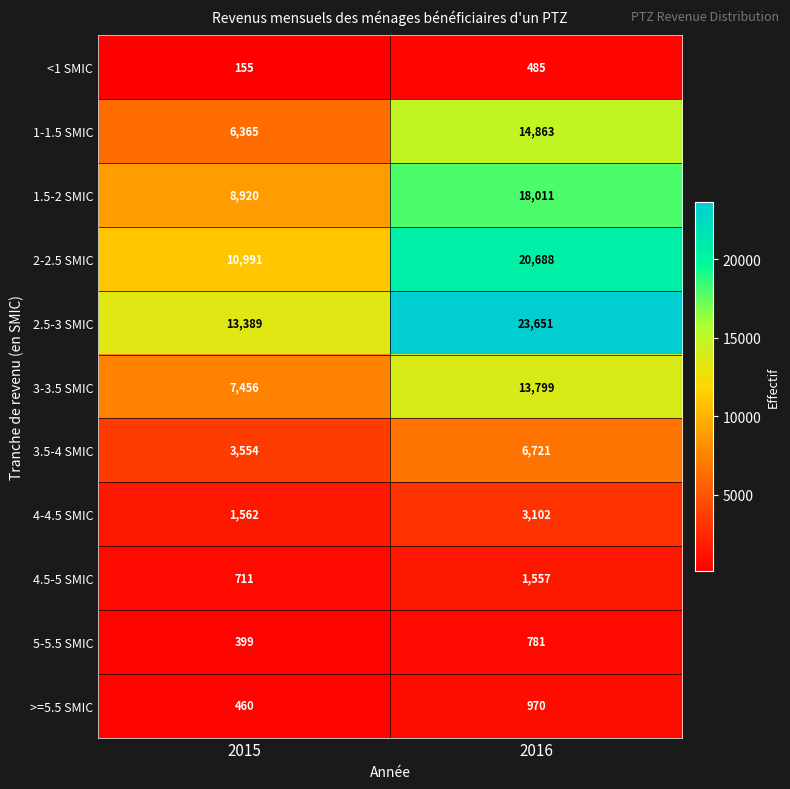

The value of 3-3.5 SMIC at 2015 is 7456. True or false?

True